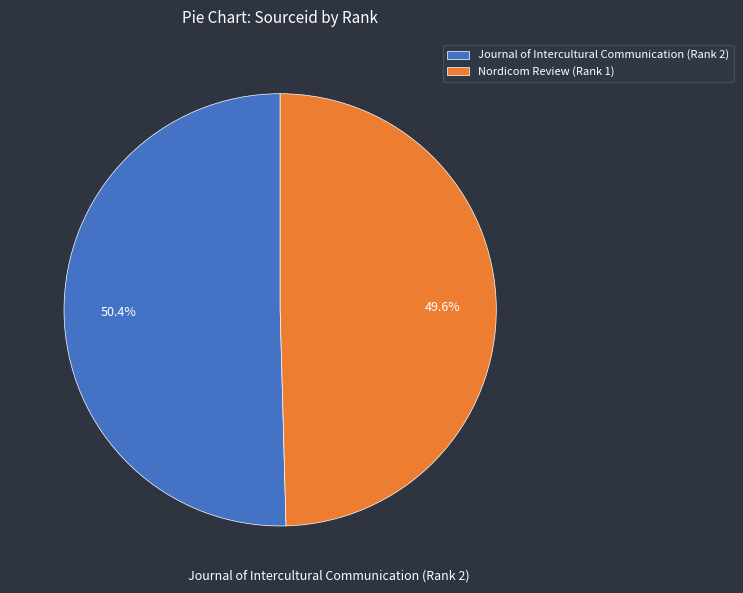

True or false: Journal of Intercultural Communication (Rank 2) accounts for 50% of the total.

True